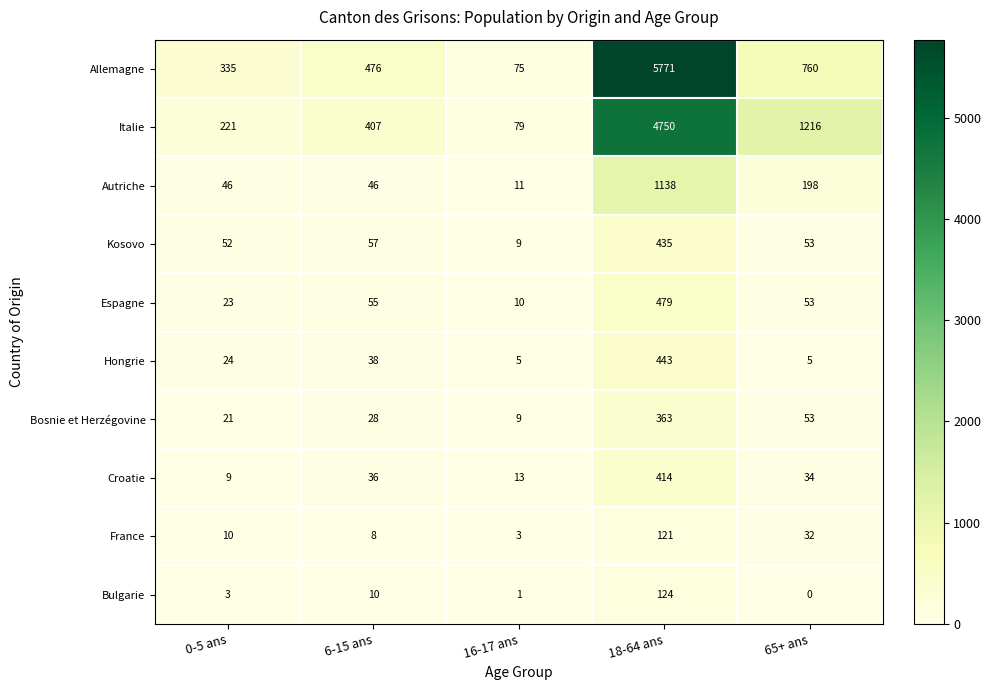

Where is Hongrie nearest to the value 224?

6-15 ans